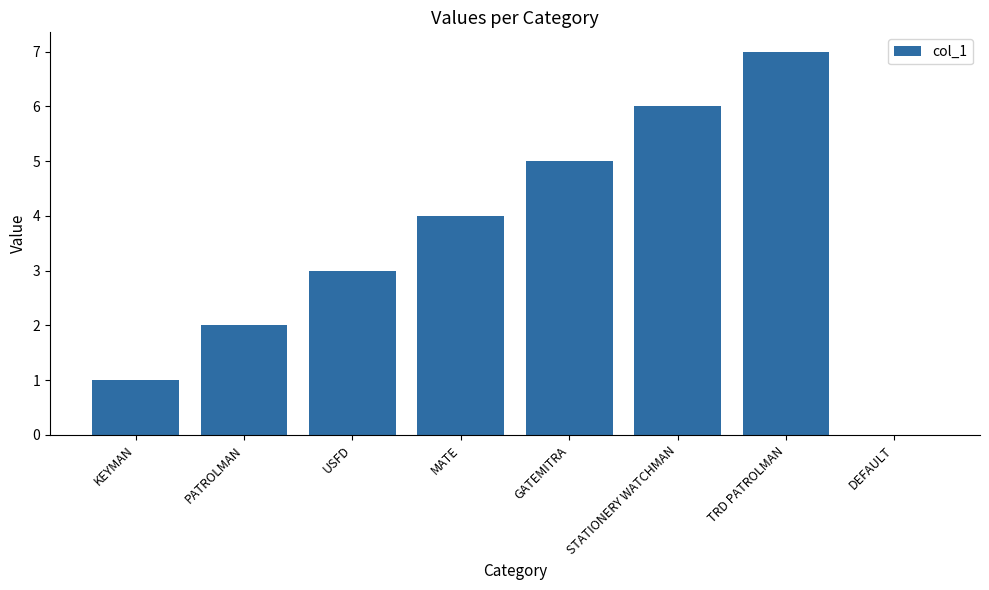

Where is the data nearest to the value 3?

USFD